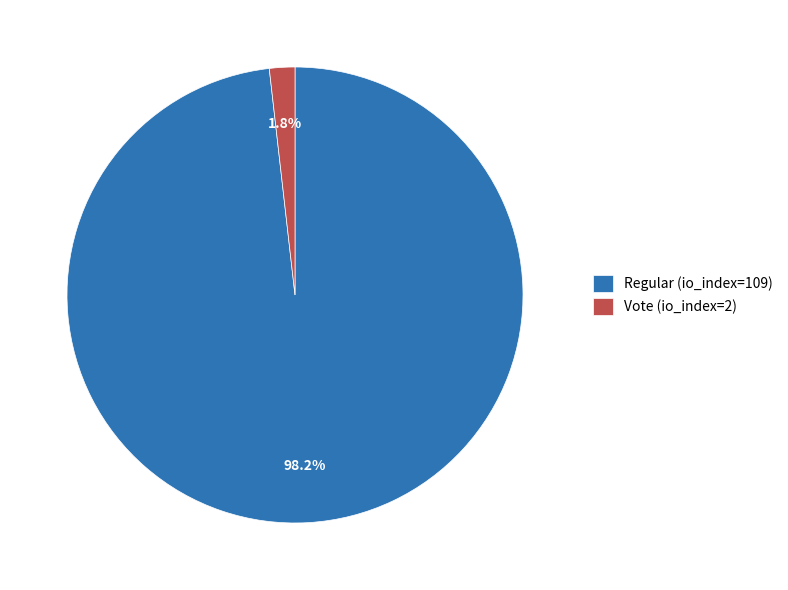

To the nearest percent, what is the difference between the Regular (io_index=109) and Vote (io_index=2) slice percentages?

96%